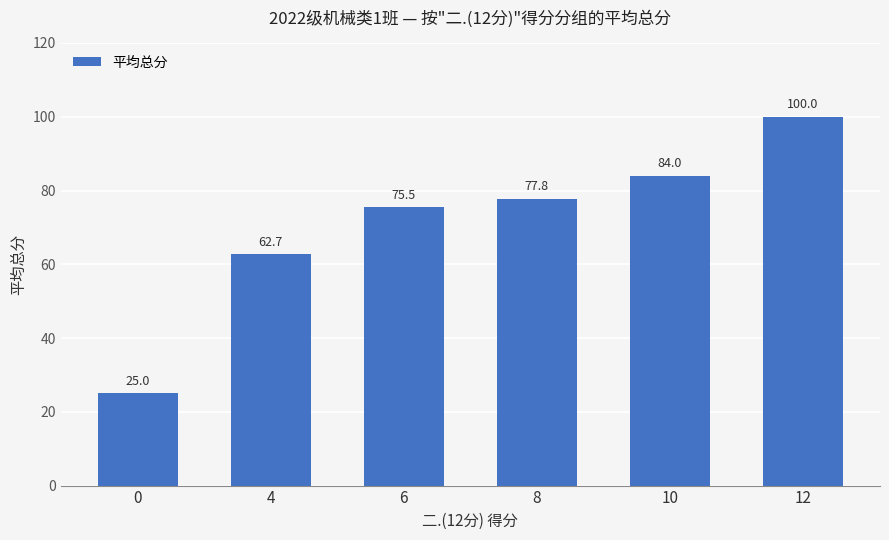

What is the change in value from 4 to 10?

+21.3